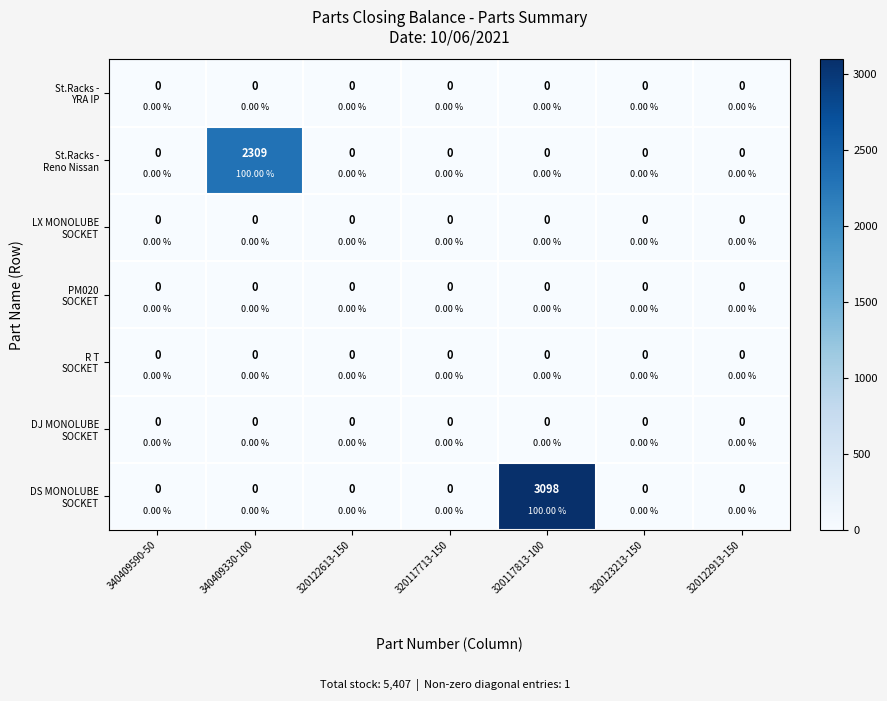

At 320117713-150, list the series in order from largest to smallest.

St.Racks - YRA IP, St.Racks - Reno Nissan, LX MONOLUBE SOCKET, PM020 SOCKET, R T SOCKET, DJ MONOLUBE SOCKET, DS MONOLUBE SOCKET